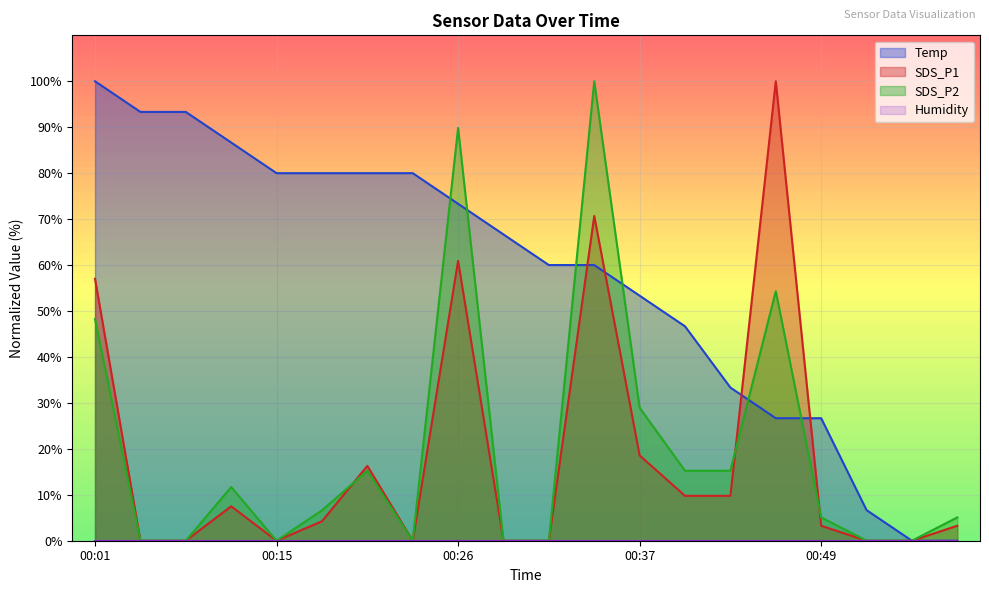

The value of SDS_P2 at 00:51 is 0.0. True or false?

True